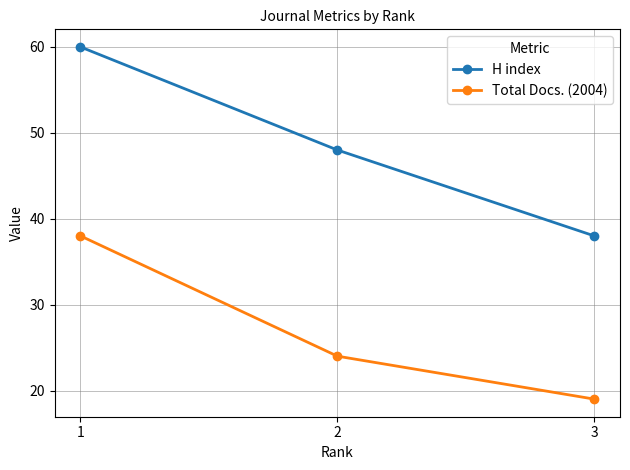

How many values in the H index series are below 48?

1